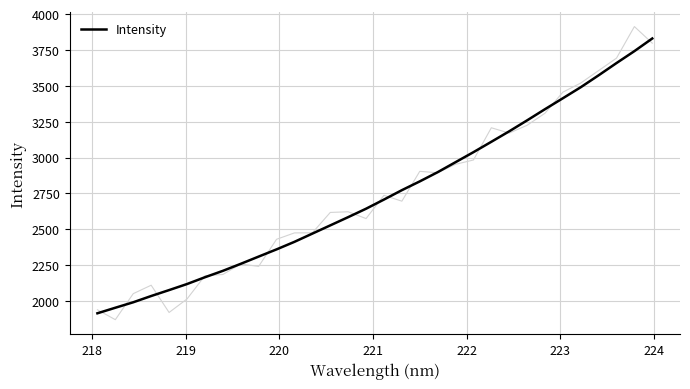

What is the maximum value for Intensity?

3829.9